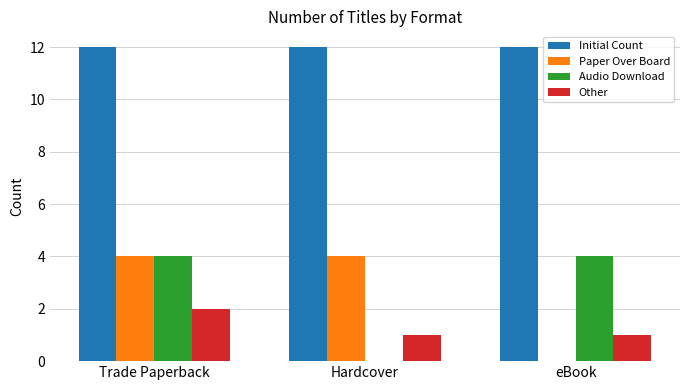

At which category is the sum across all series the highest?

Trade Paperback